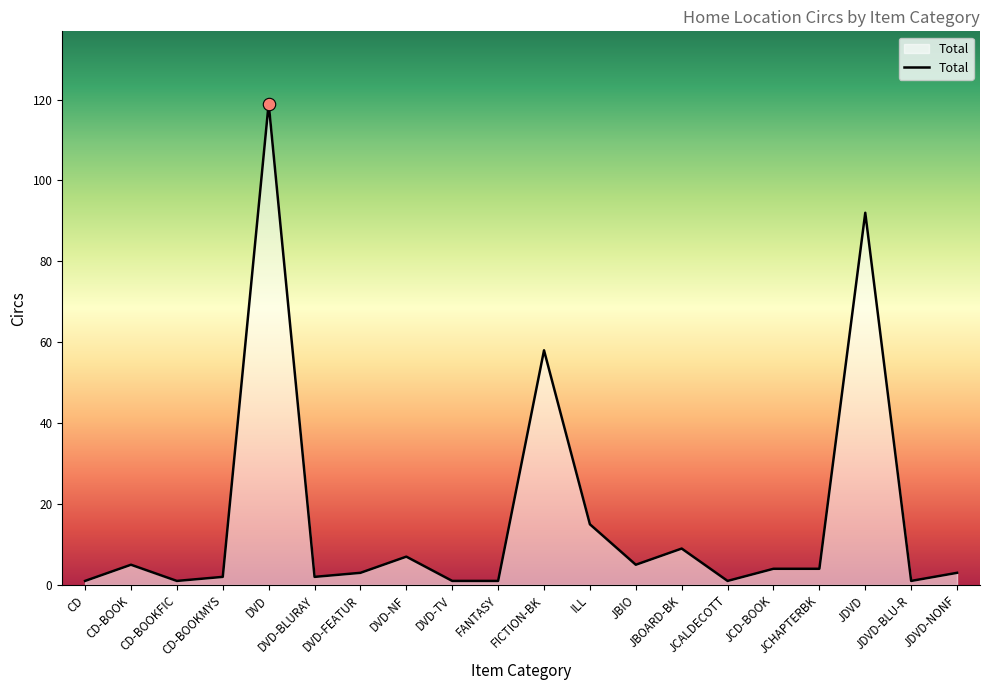

What is the change in value from FANTASY to JBIO?

+4